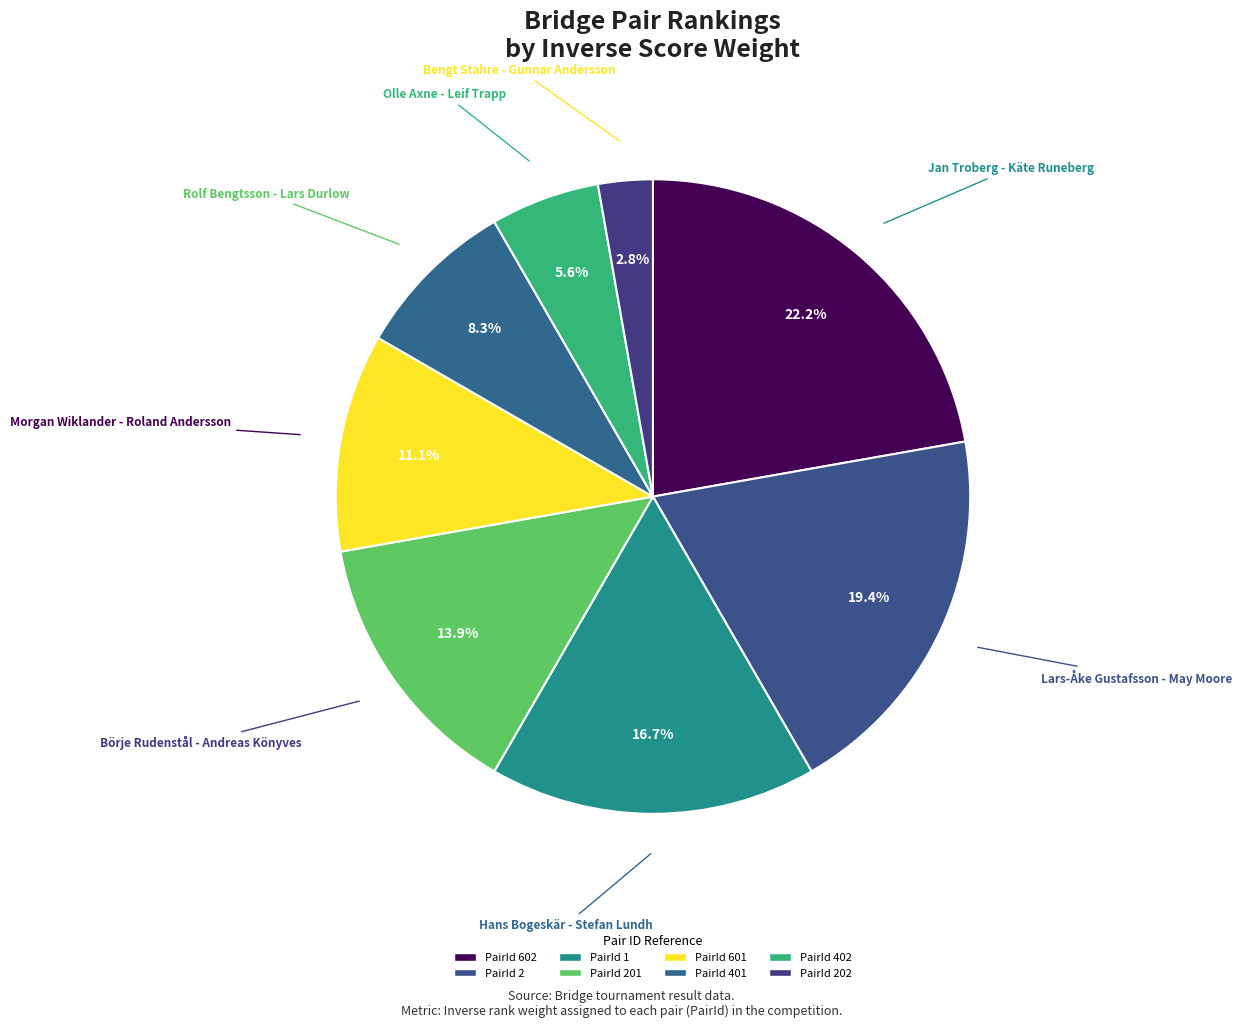

Is there a majority slice in this chart?

No